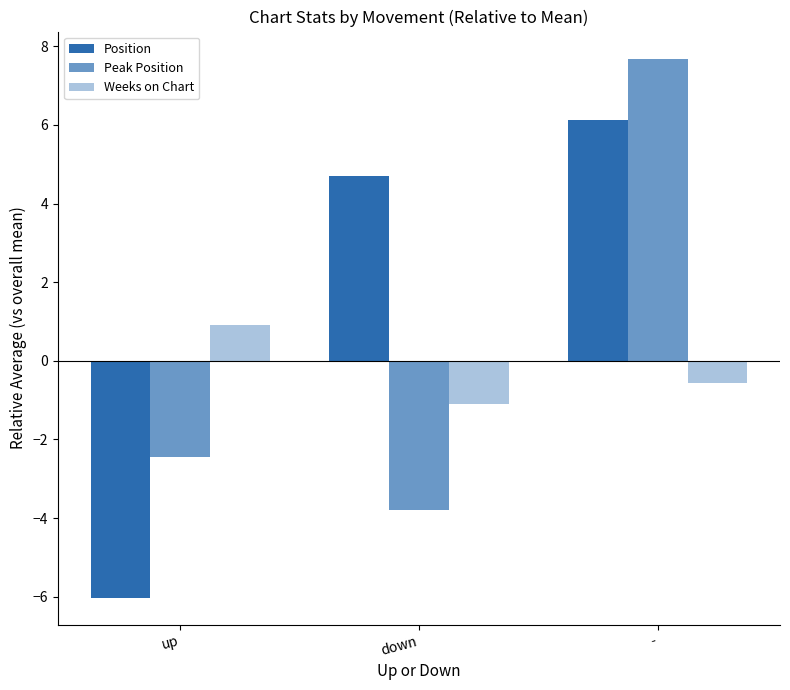

How many groups of bars are there?

3